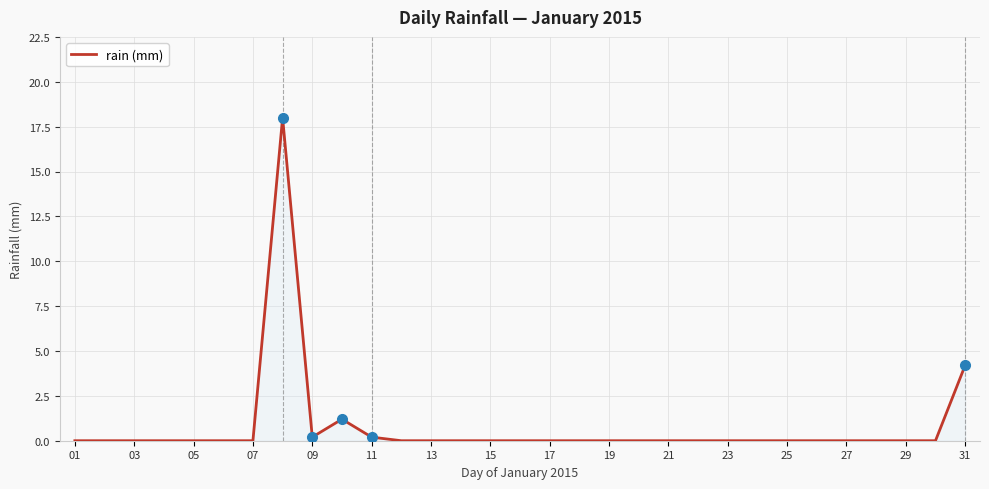

What is the difference between the maximum and minimum values?

18.0